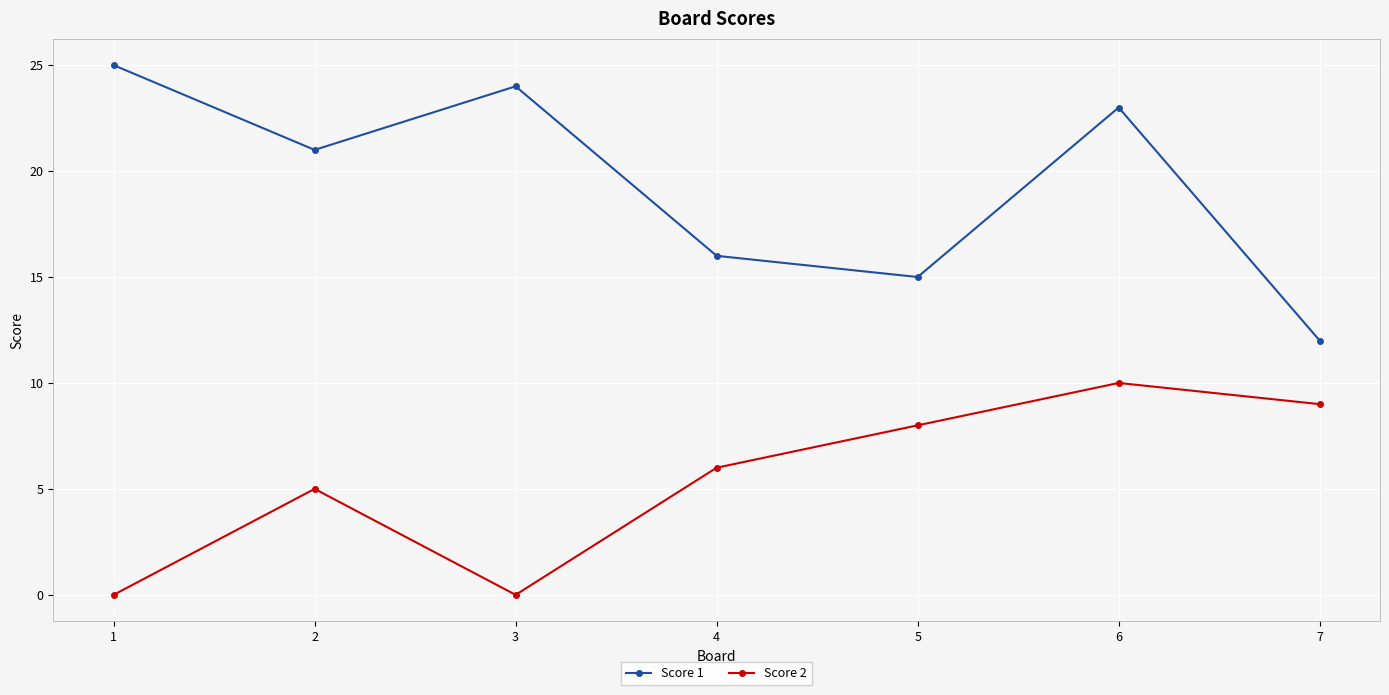

What is the total value across all series at 3?

24